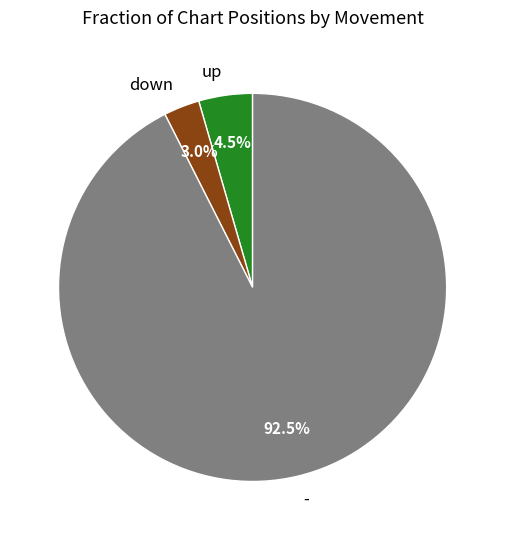

To the nearest percent, what is the average slice percentage?

33%